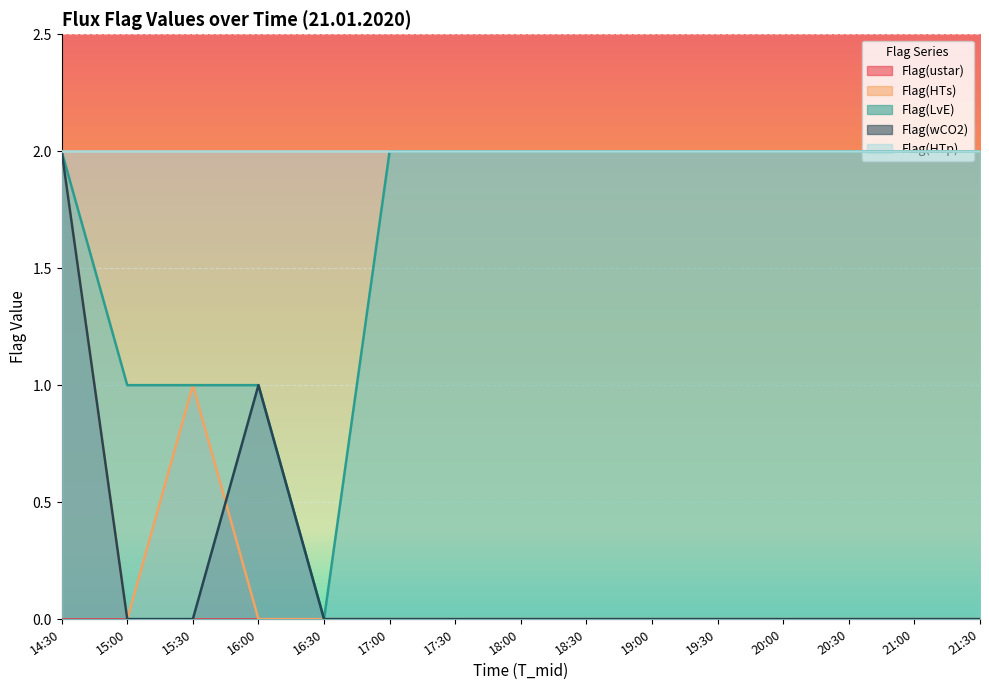

What is the label of the 11th point from the left?

19:30